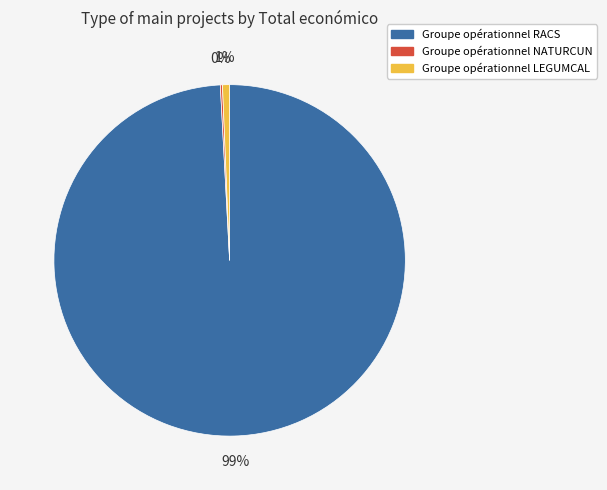

Is the sum of Groupe opérationnel RACS and Groupe opérationnel LEGUMCAL greater than half?

Yes